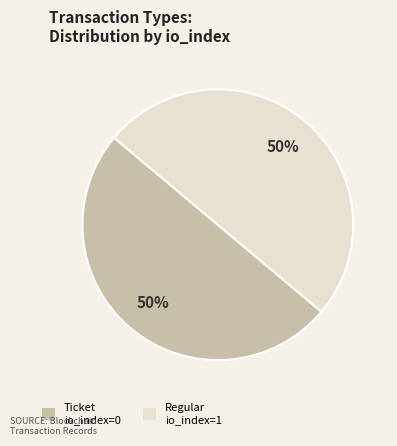

How many segments does this pie chart have?

2